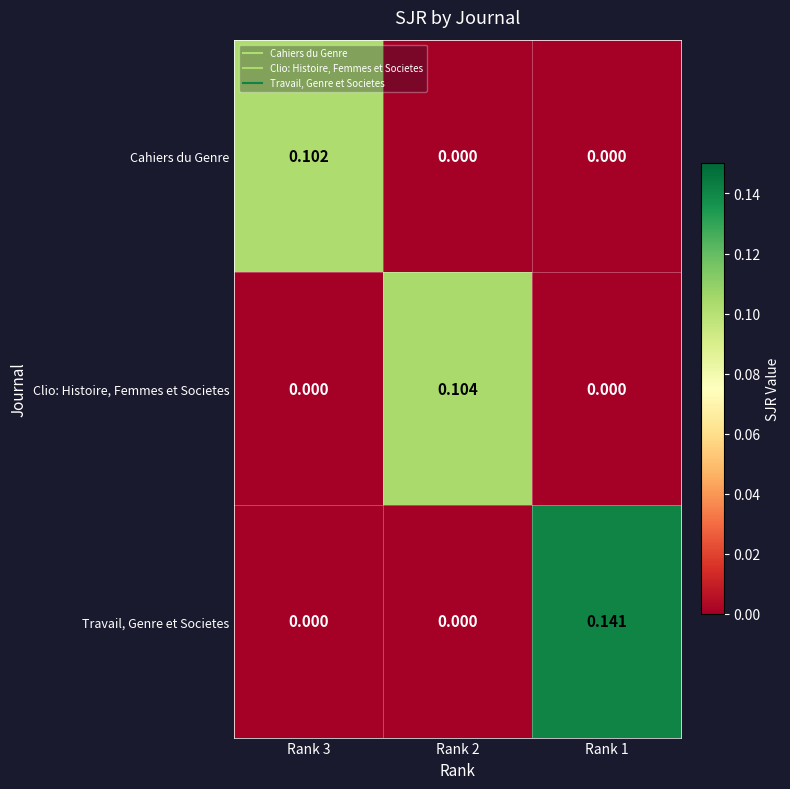

Which series changed the most between Rank 3 and Rank 1?

Travail, Genre et Societes